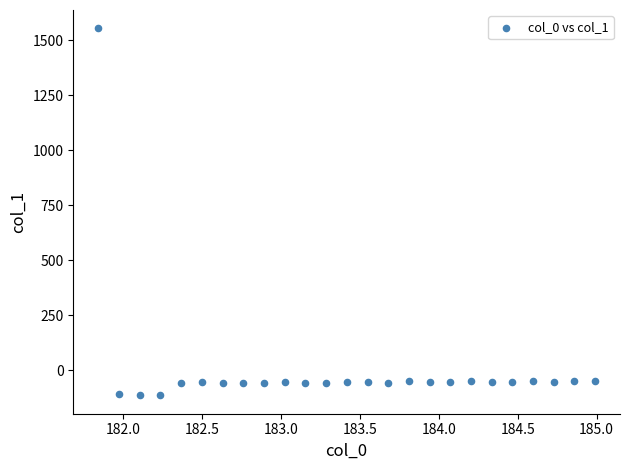

What is the range of X values (max minus min)?

3.1